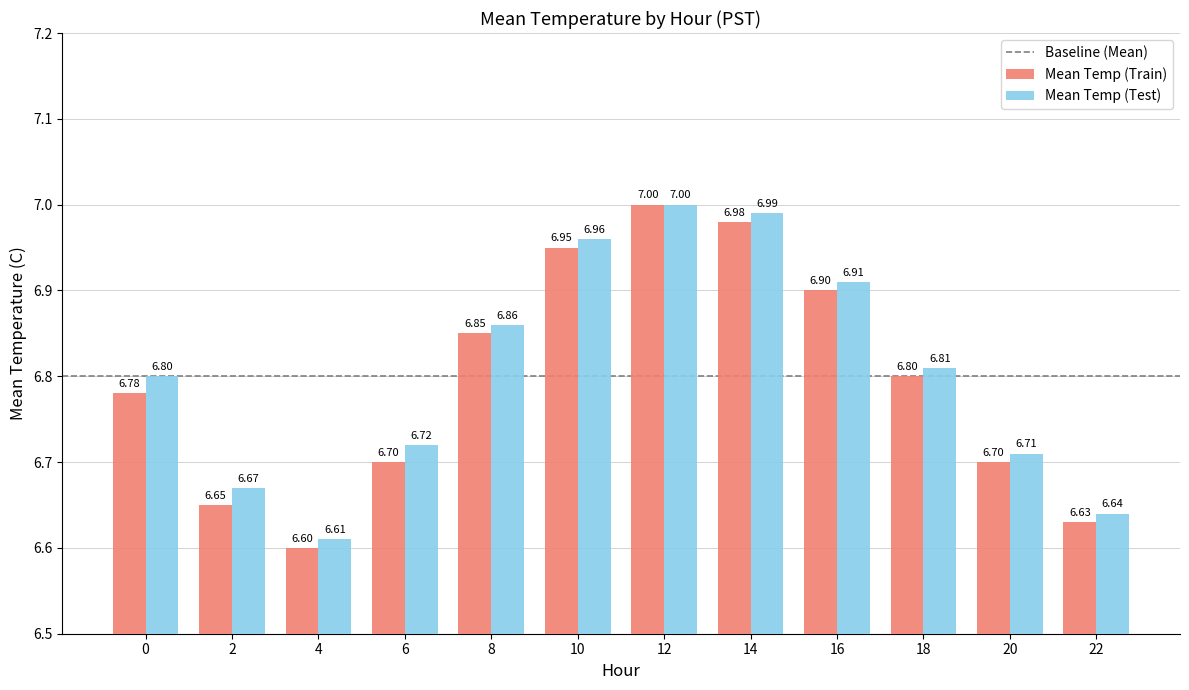

Count the number of data series in this chart.

2